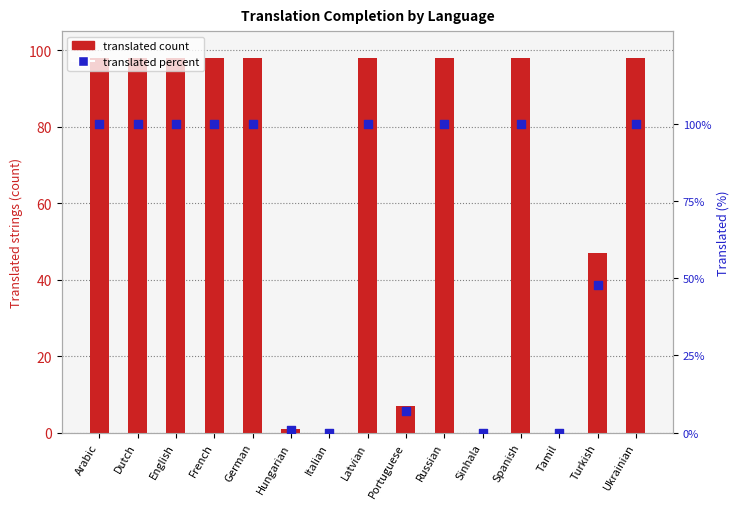

Which series has the largest total across all categories?

translated percent